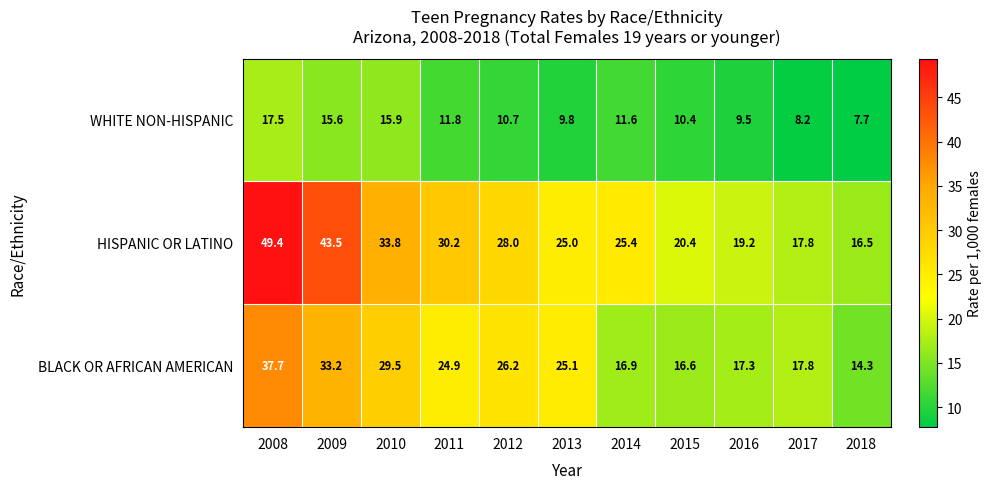

Between 2008 and 2016, which series saw the biggest shift?

HISPANIC OR LATINO